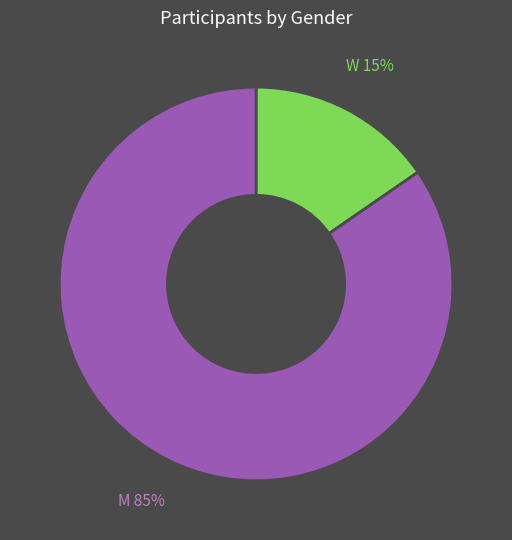

To the nearest percent, what is the average slice percentage?

50%